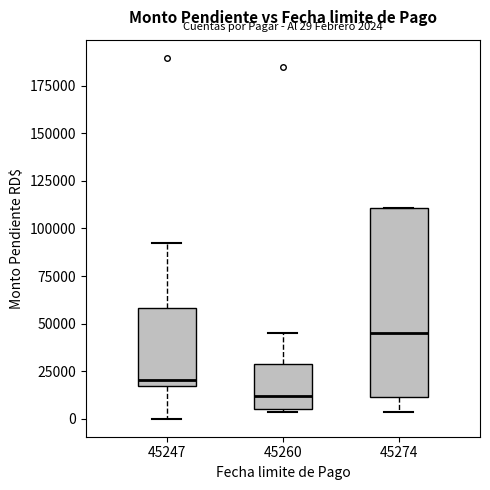

Which box has the highest median line?

45274